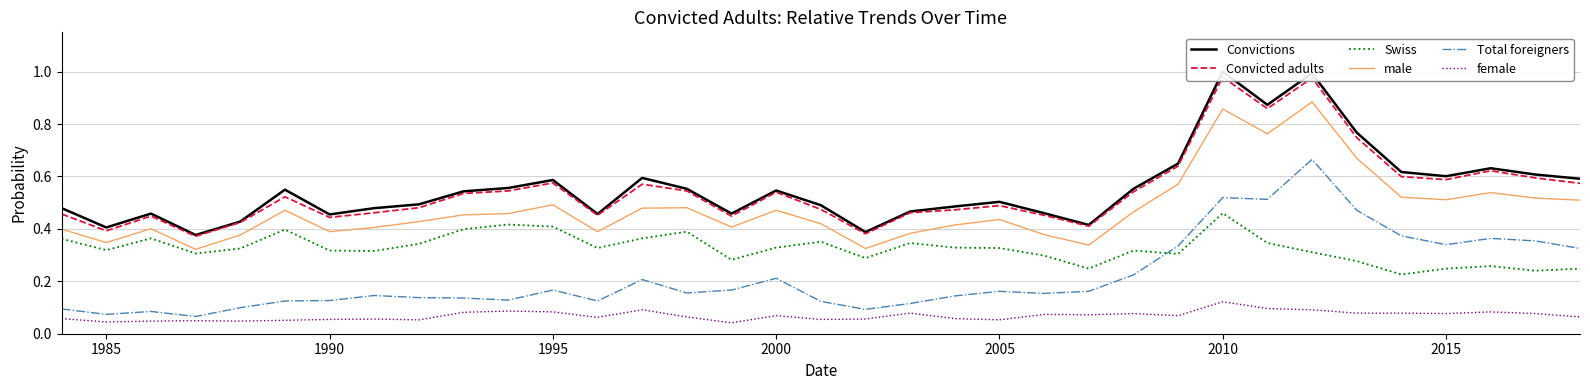

At which label does female reach its peak?

2010